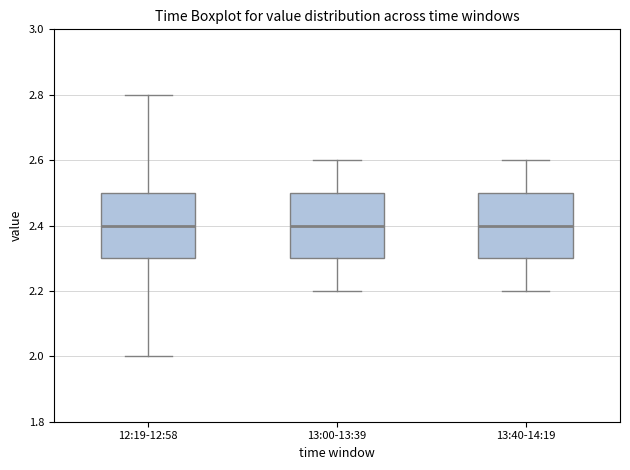

Reading left to right, transcribe this box plot: for each box, give where its median line is, the range the box spans, and where its two whiskers end, as read against the y-axis. The values are not printed on the chart, so give them approximately, as read against the axis.

12:19-12:58: median 2.4, box 2.3 to 2.5, whiskers 2.0 to 2.8
13:00-13:39: median 2.4, box 2.3 to 2.5, whiskers 2.2 to 2.6
13:40-14:19: median 2.4, box 2.3 to 2.5, whiskers 2.2 to 2.6